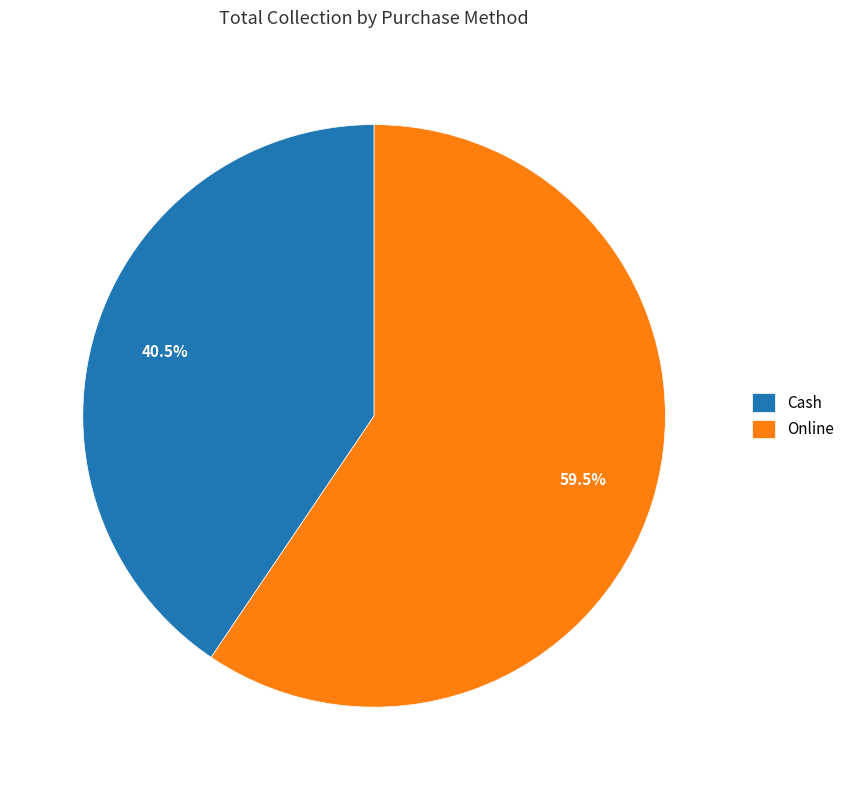

What is the total percentage of Cash and Online?

100.0%